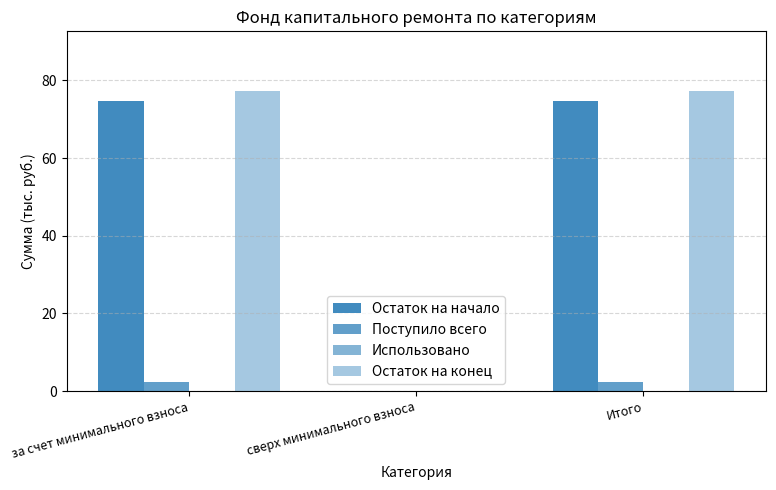

What is the label of the 1st bar from the right?

Итого